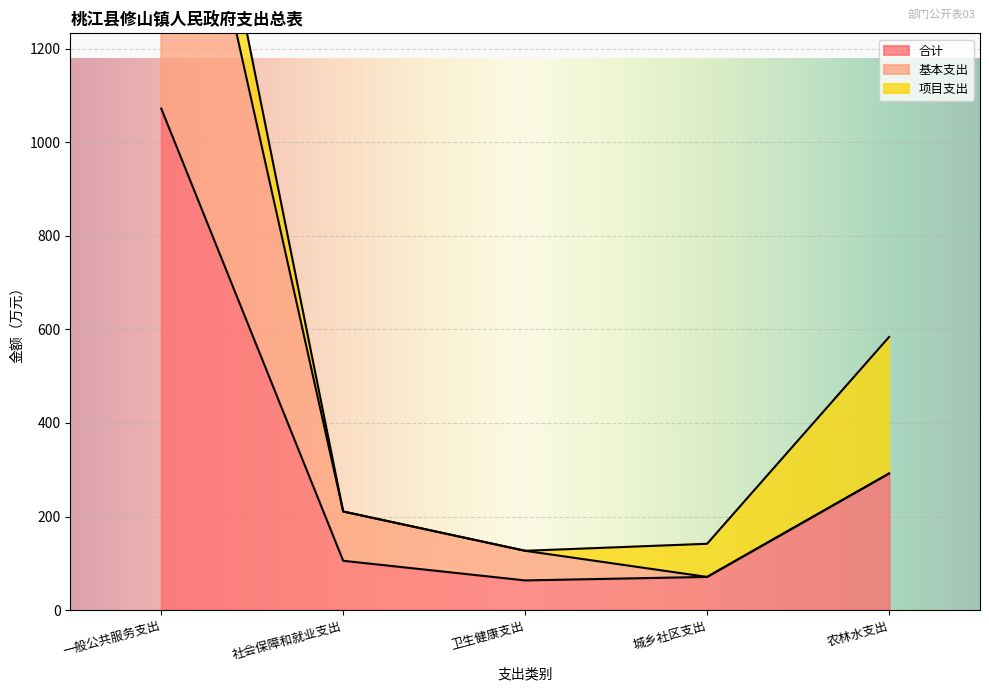

What is the total value across all series at 一般公共服务支出?

3026.8